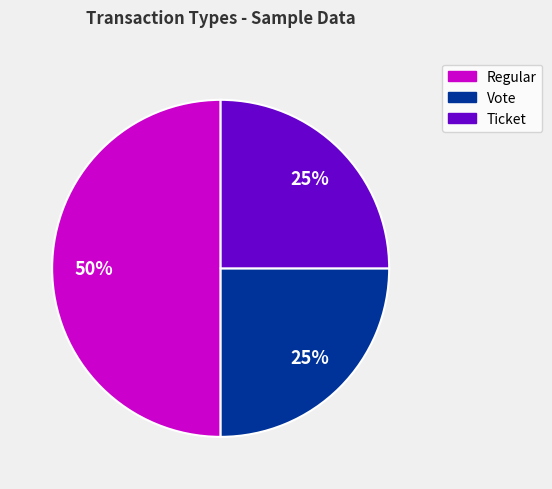

Between Ticket and Regular, which is larger?

Regular